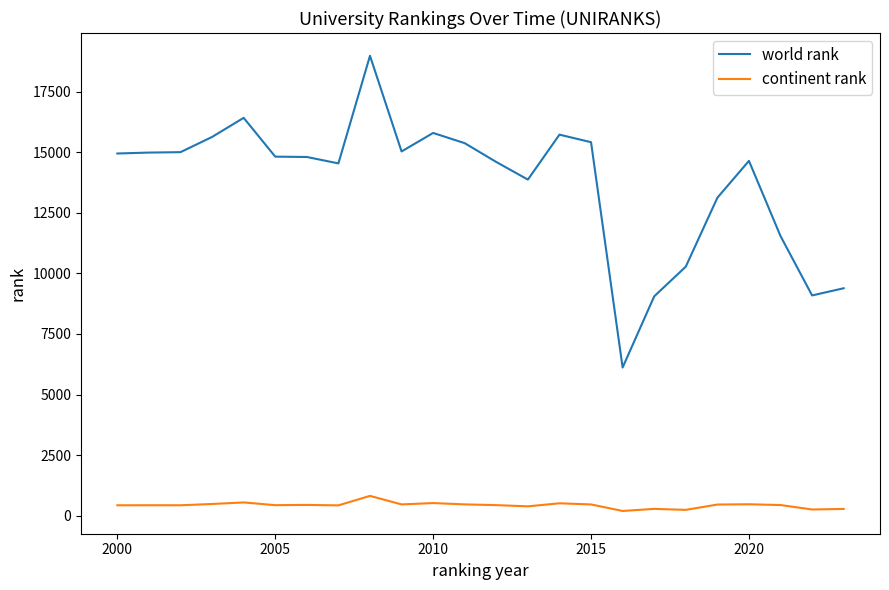

Which series has the largest range (max minus min)?

world rank